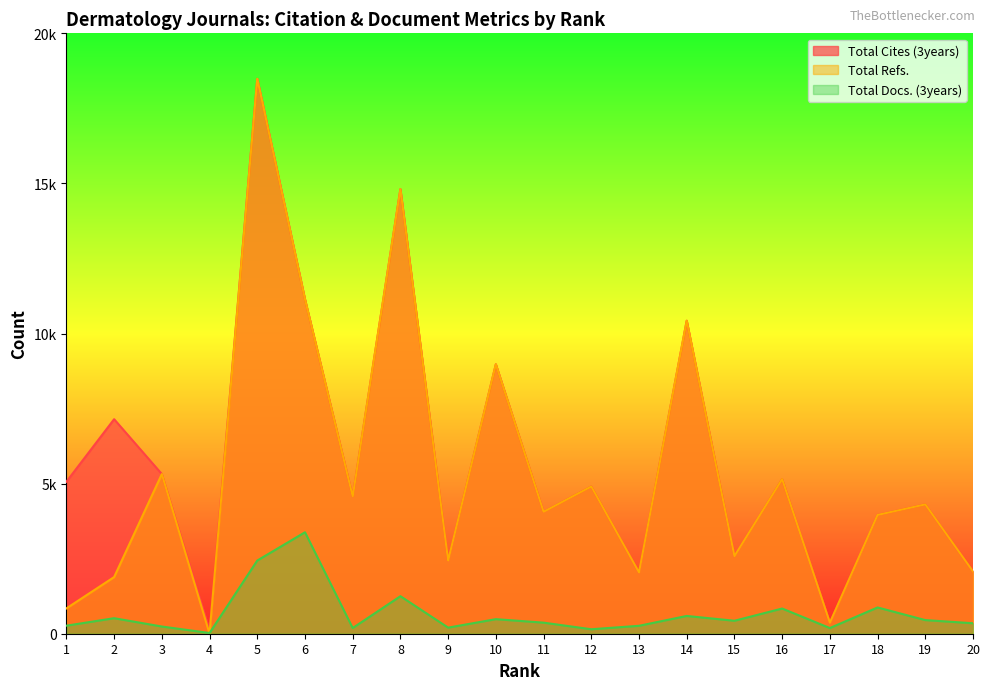

Reading left to right, what are all the values shown in this chart?

Total Cites (3years): 1=5063	2=7146	3=5318	4=116	5=18483	6=11142	7=4573	8=14810	9=2437	10=8976	11=4062	12=4905	13=2042	14=10427	15=2584	16=5151	17=364	18=3957	19=4308	20=2073
Total Refs.: 1=844	2=1887	3=5318	4=0	5=18483	6=11142	7=4573	8=14810	9=2437	10=8976	11=4062	12=4905	13=2042	14=10427	15=2584	16=5151	17=364	18=3957	19=4308	20=2073
Total Docs. (3years): 1=268	2=517	3=240	4=24	5=2438	6=3380	7=190	8=1250	9=203	10=485	11=369	12=149	13=264	14=592	15=432	16=839	17=189	18=875	19=454	20=349